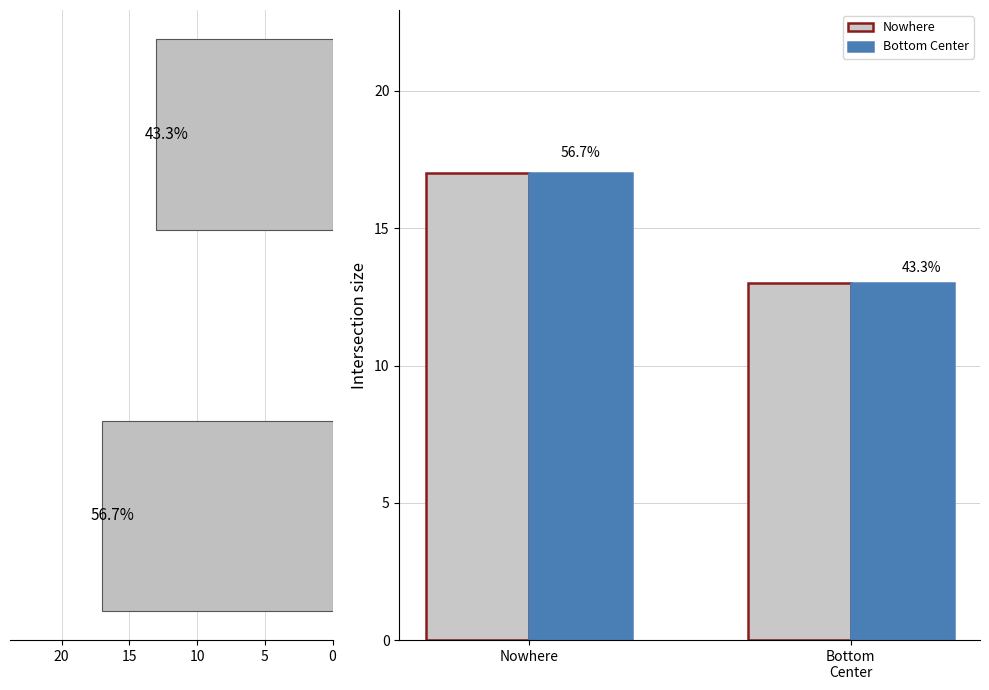

What is the greatest value displayed?

17